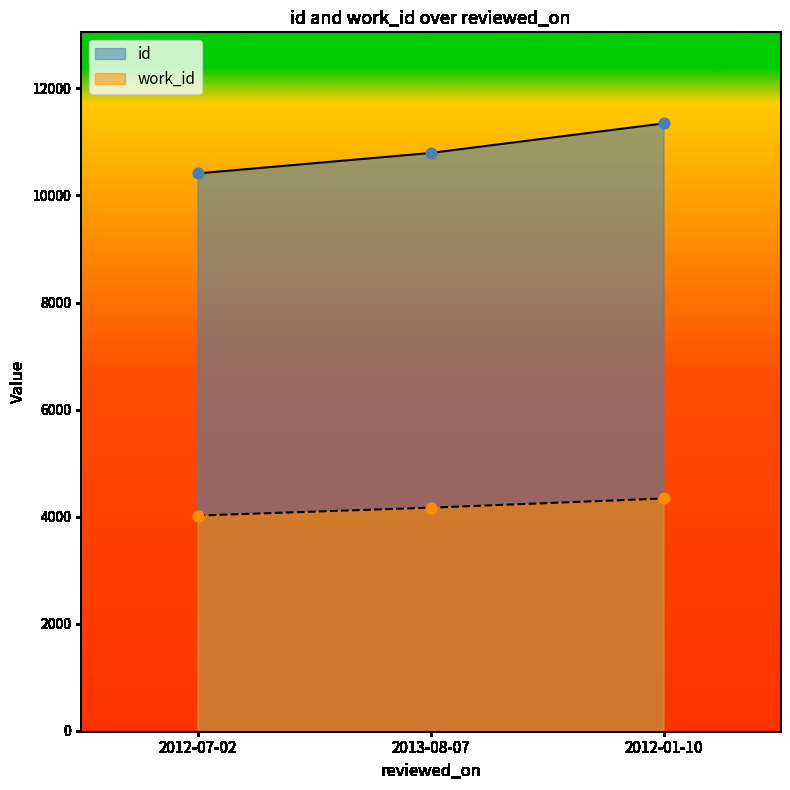

What are all the series names shown in the legend?

id, work_id